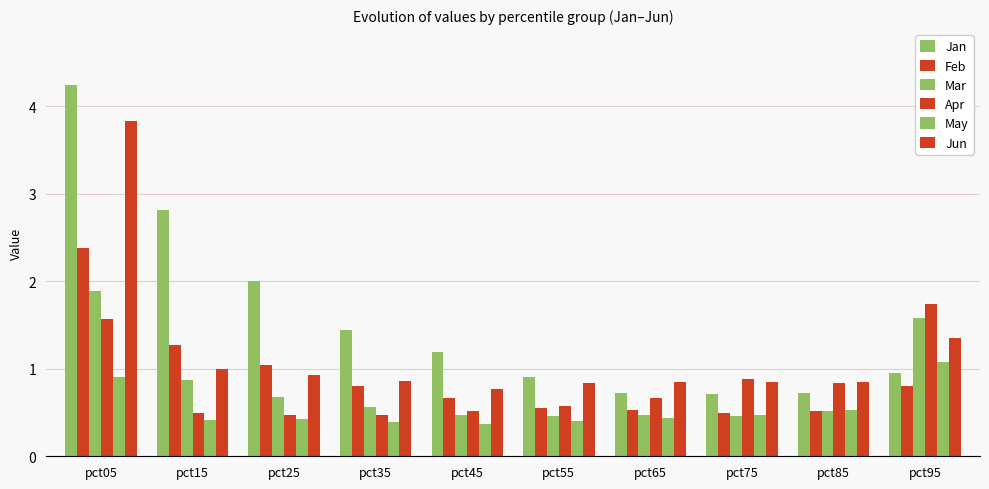

Is the value of Jan at pct35 greater than the value of Mar at pct75?

Yes